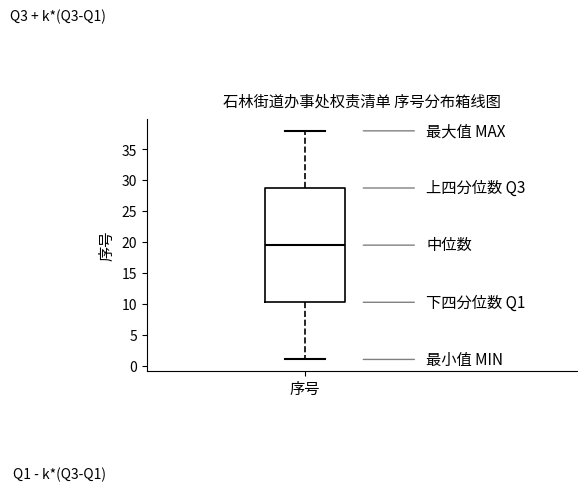

Transcribe this box plot: give where the median line is, the range the box spans, and where the two whiskers end, as read against the y-axis. The values are not printed on the chart, so give them approximately, as read against the axis.

median 19.5, box 10.5 to 29.0, whiskers 1.0 to 38.0